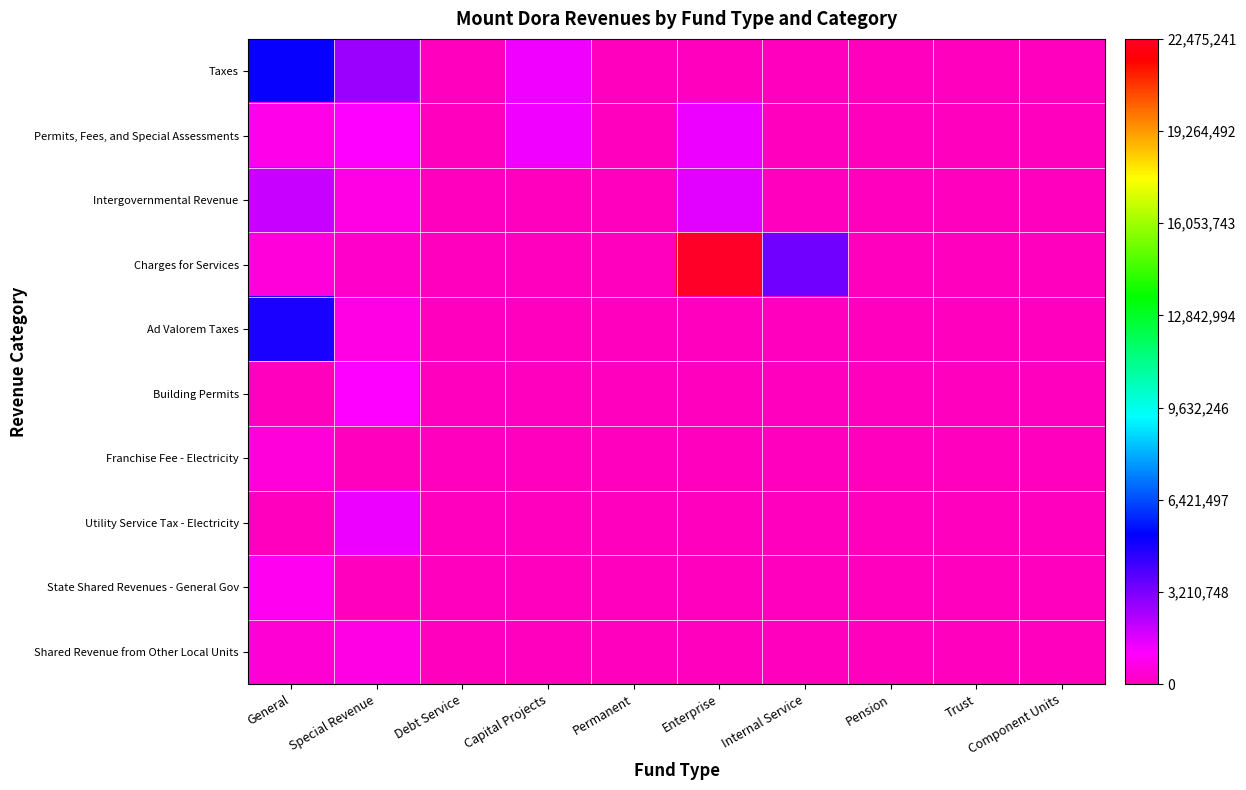

Between Special Revenue and Trust, which series saw the biggest shift?

Taxes